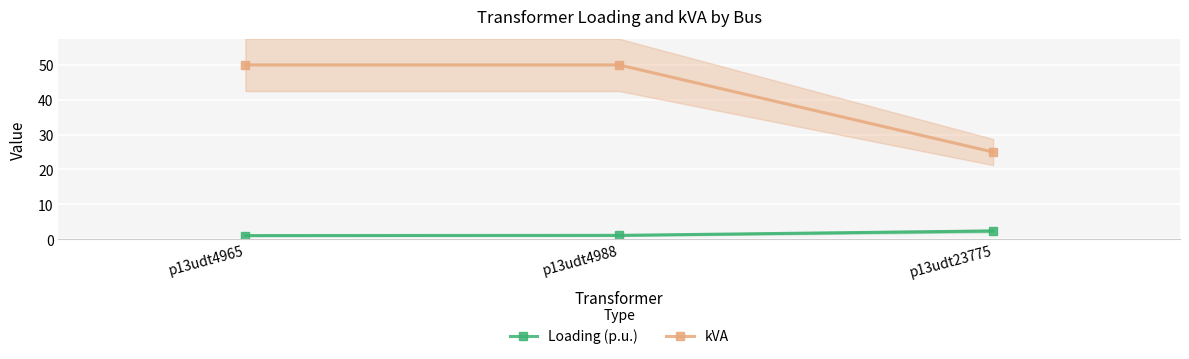

Which series changed the most between p13udt4965 and p13udt4988?

Loading (p.u.)